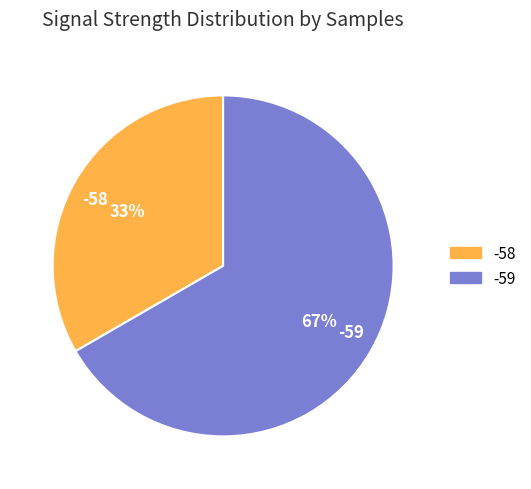

To the nearest percent, what percentage of the pie is -59?

67%